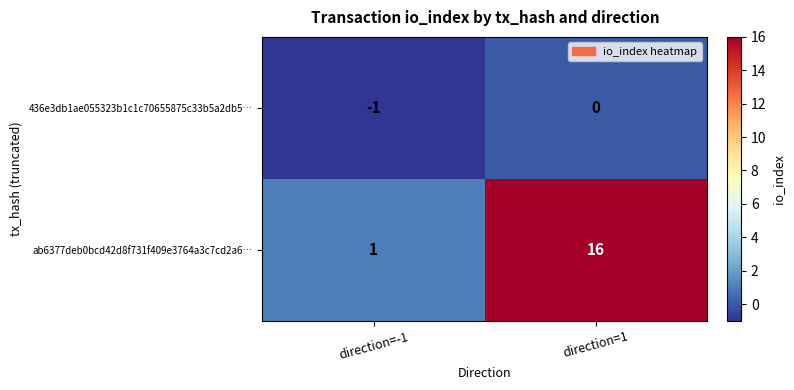

Which label corresponds to the largest value in the chart?

direction=1